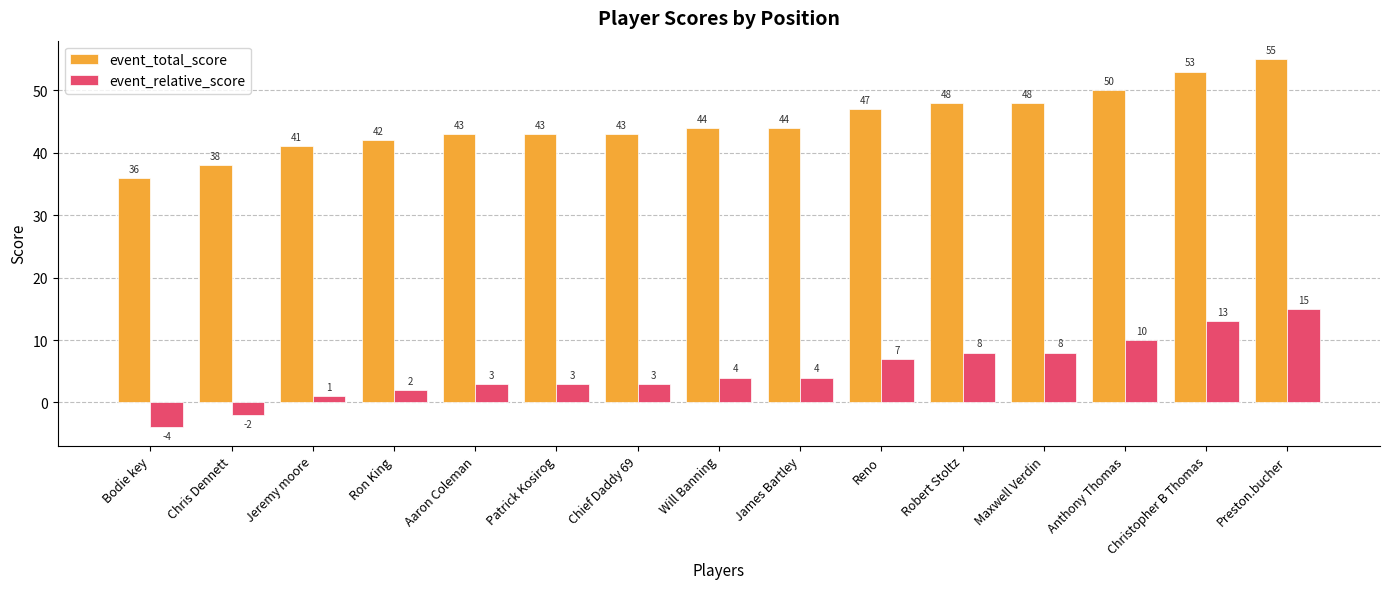

Reading left to right, list all the values displayed in this chart.

event_total_score: 36	38	41	42	43	43	43	44	44	47	48	48	50	53	55
event_relative_score: -4	-2	1	2	3	3	3	4	4	7	8	8	10	13	15